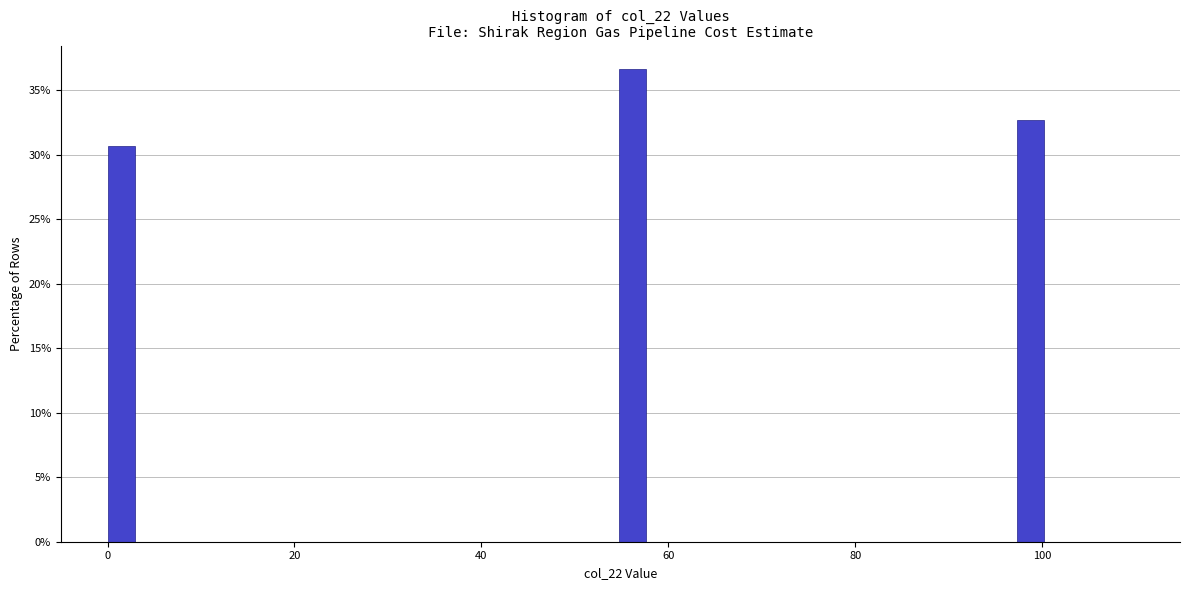

Read against the x-axis, roughly where is the centre of the tallest bar?

56